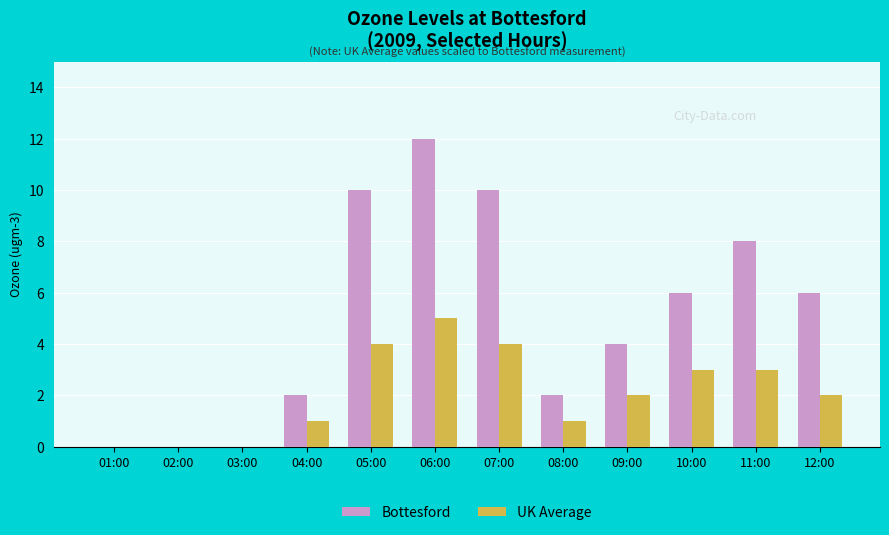

Which series changed the most between 03:00 and 10:00?

Bottesford